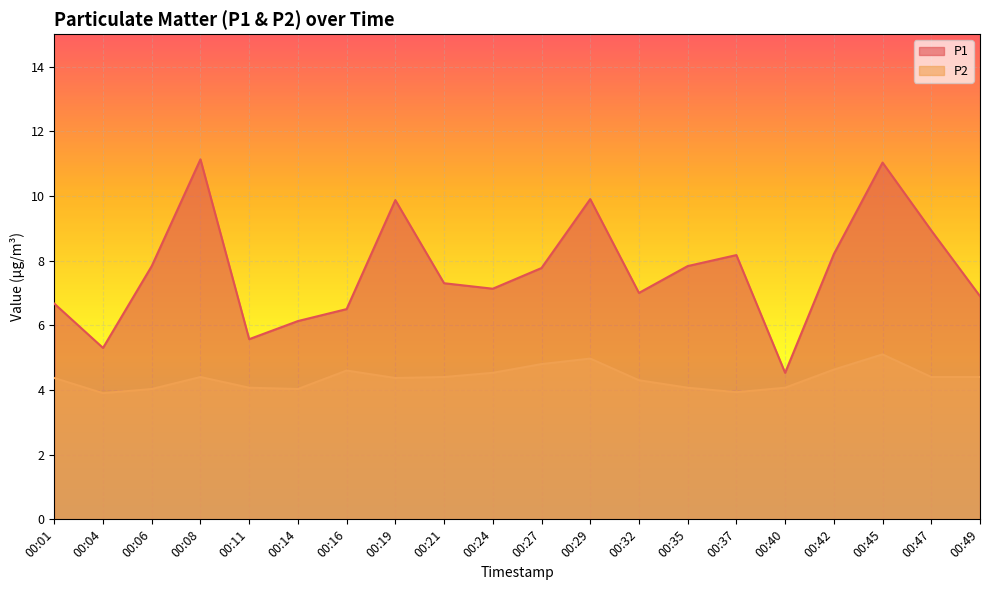

Does the chart display data point markers on the line(s)?

No